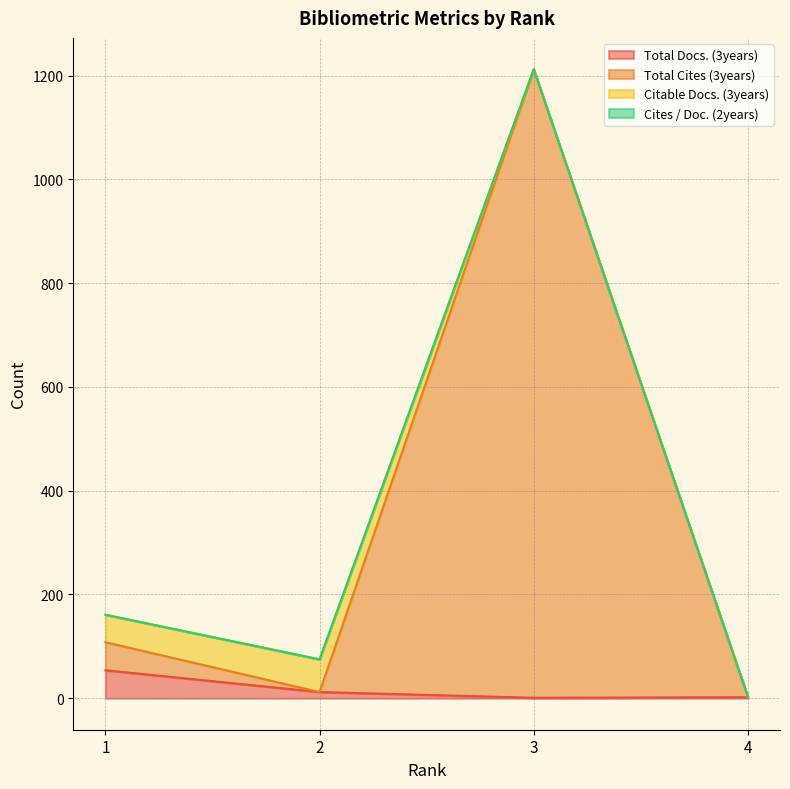

True or false: Total Docs. (3years) and Total Cites (3years) intersect in this chart.

False